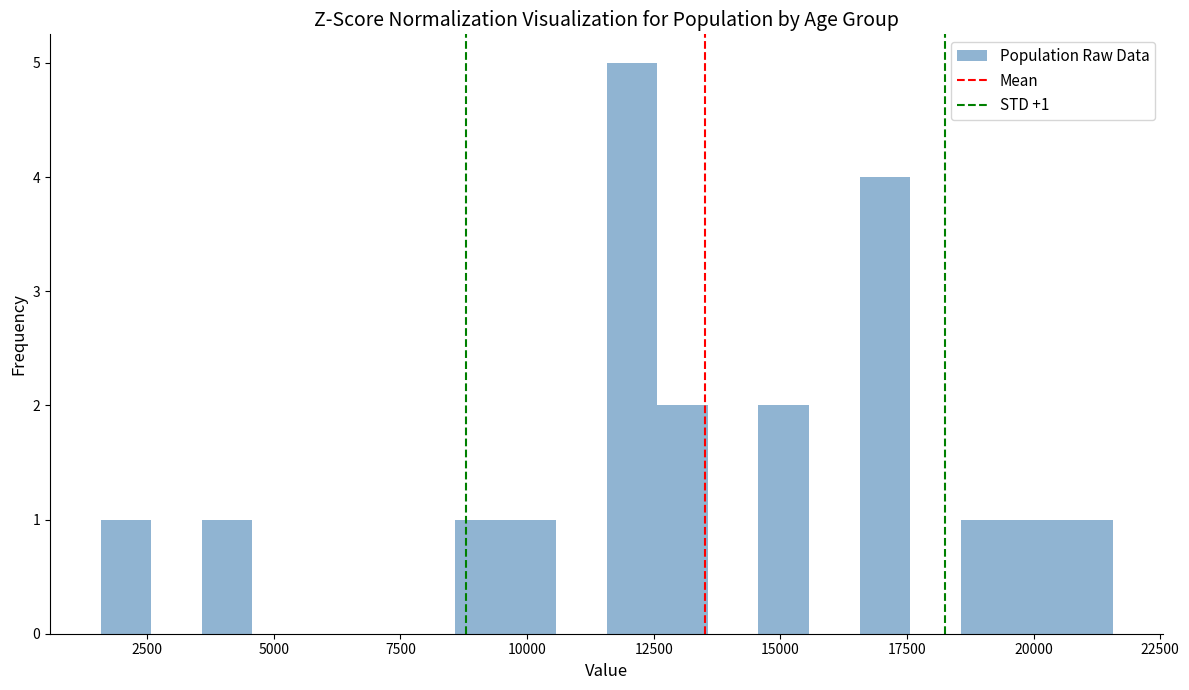

Read against the x-axis, roughly where is the centre of the tallest bar?

12000